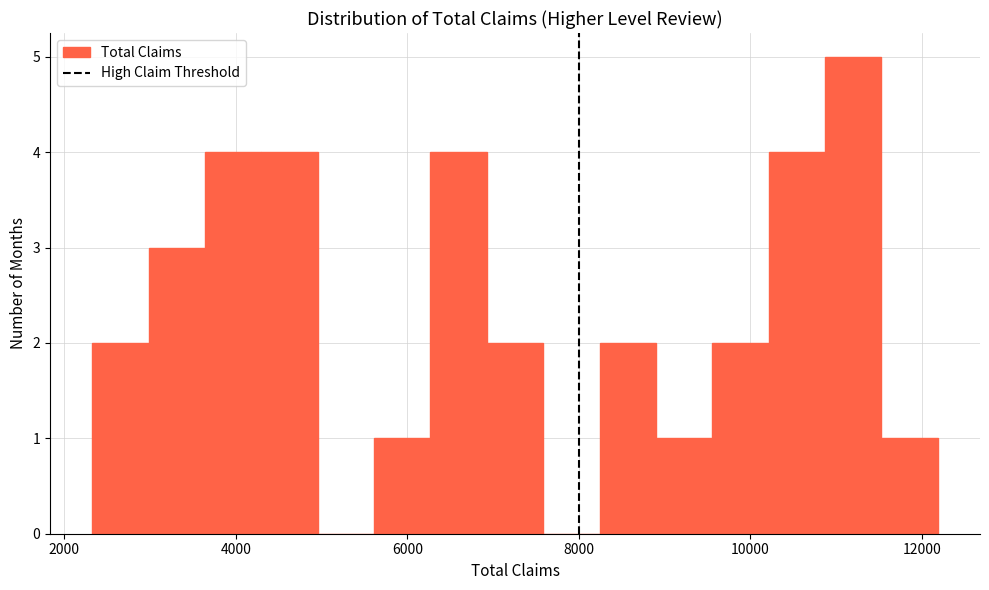

Around what value on the x-axis is the tallest bar? Give the approximate position of its centre, as read against the axis.

11200